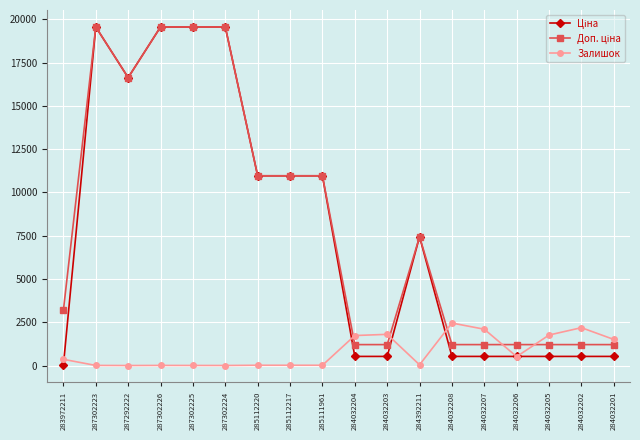

At how many categories does at least one series exceed 18155?

4